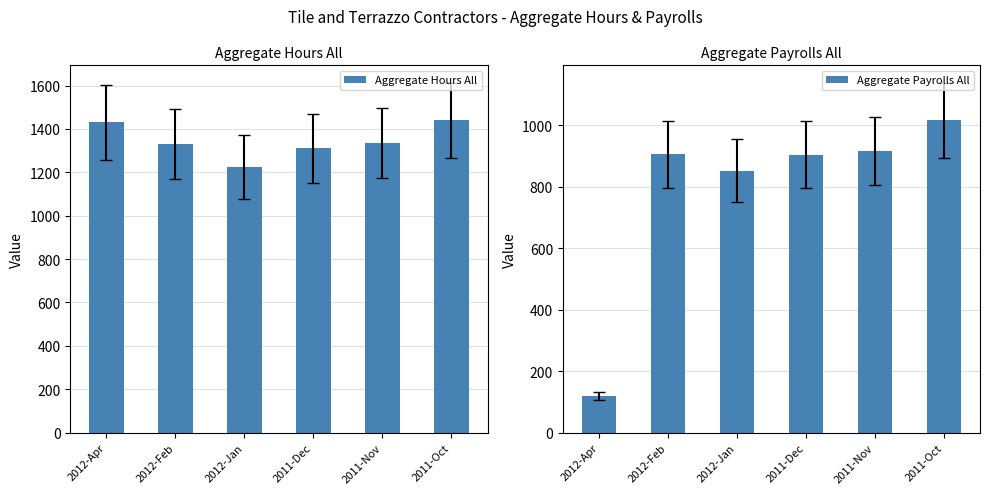

What is the label of the 6th bar from the left?

2011-Oct